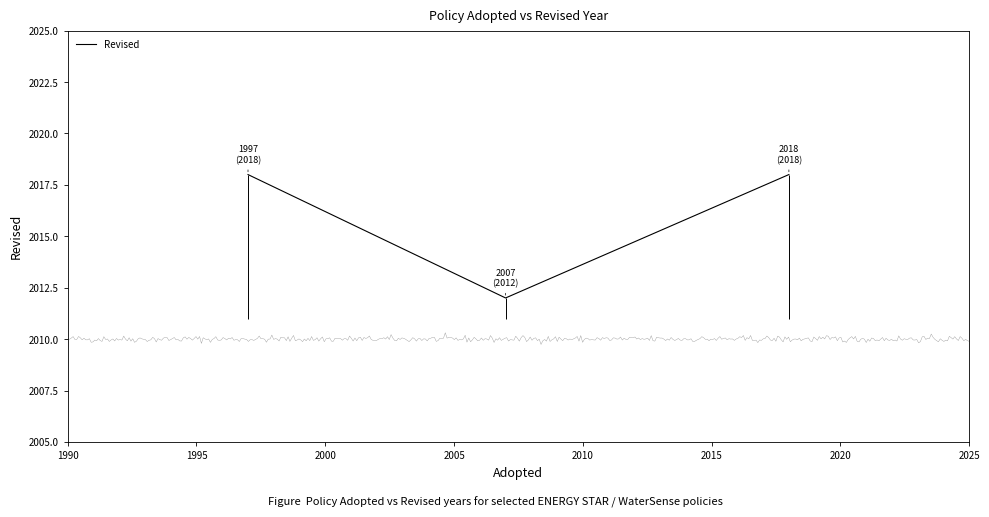

What is the change in value from 1995 to 2000?

+6